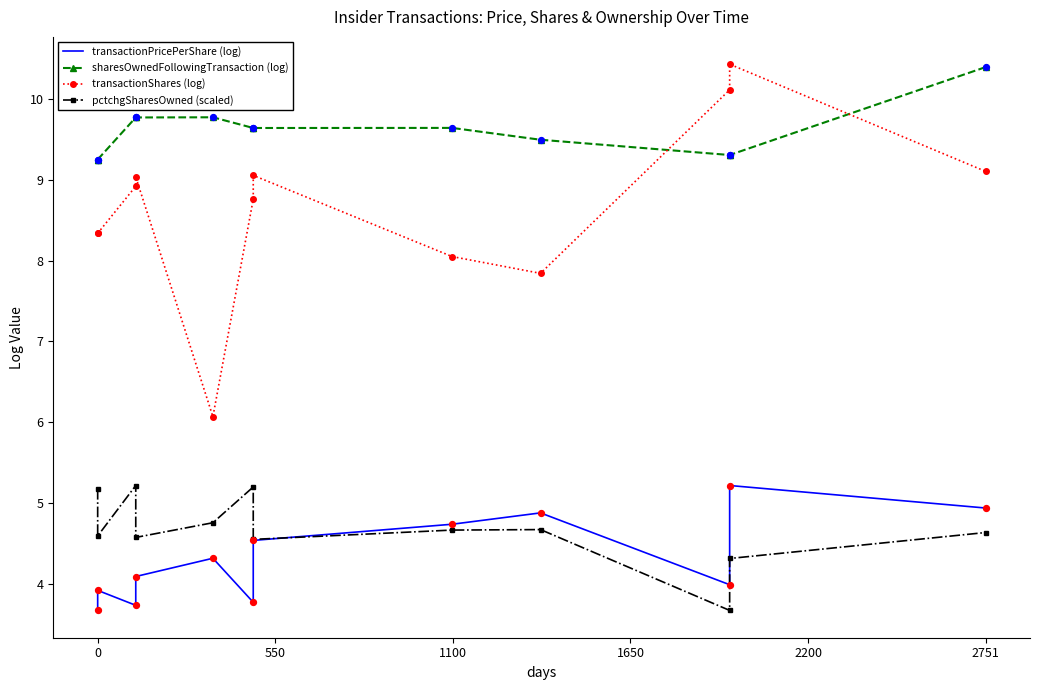

Which series contains the lowest Y value?

transactionPricePerShare (log)